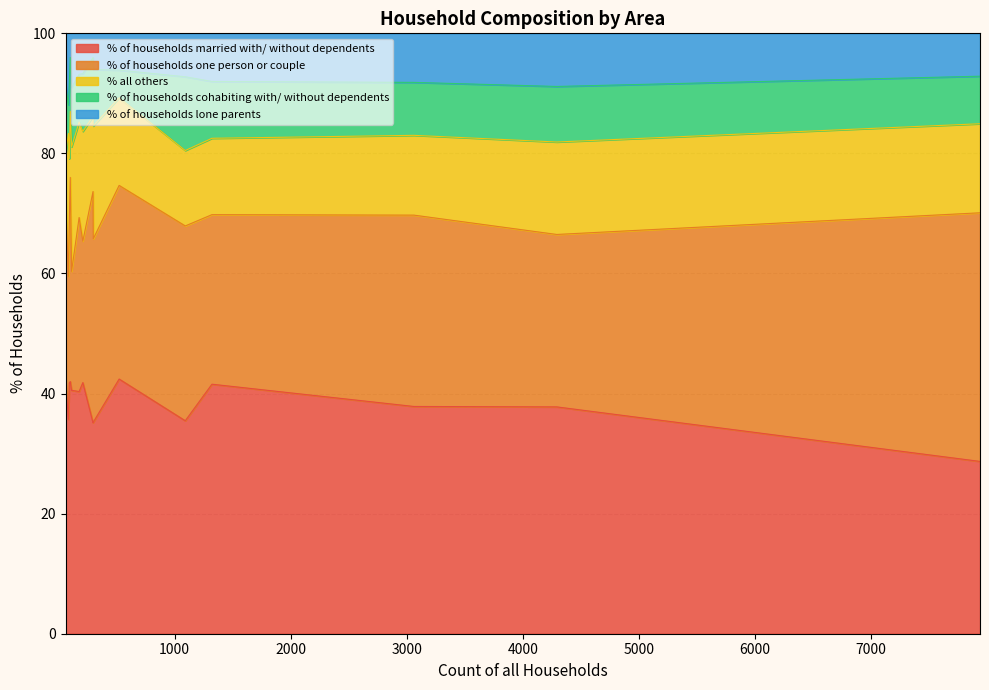

What is the maximum value for % of households married with/ without dependents?

42.4